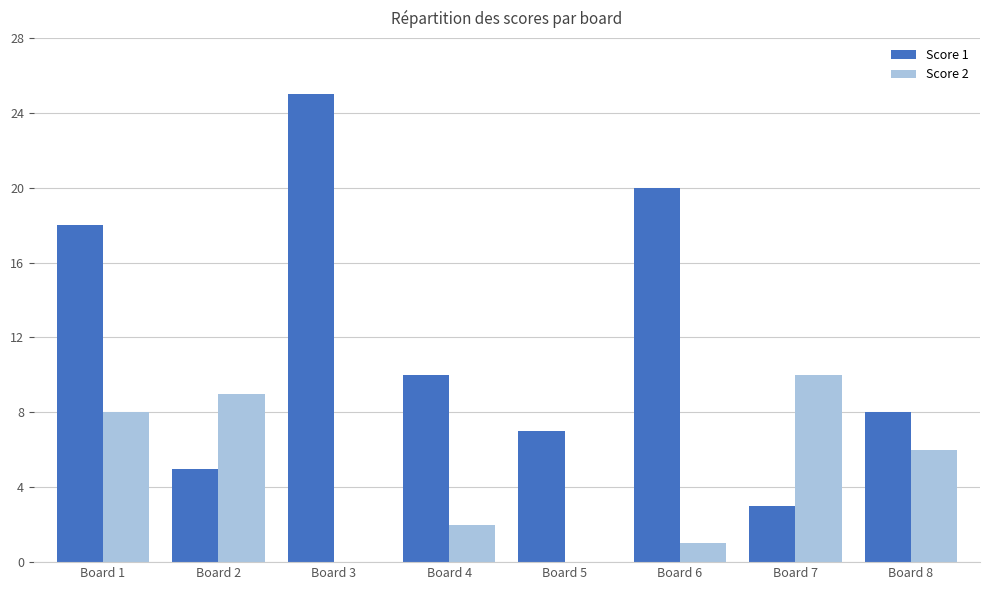

True or false: Score 2 has a value of -4 at Board 3.

False